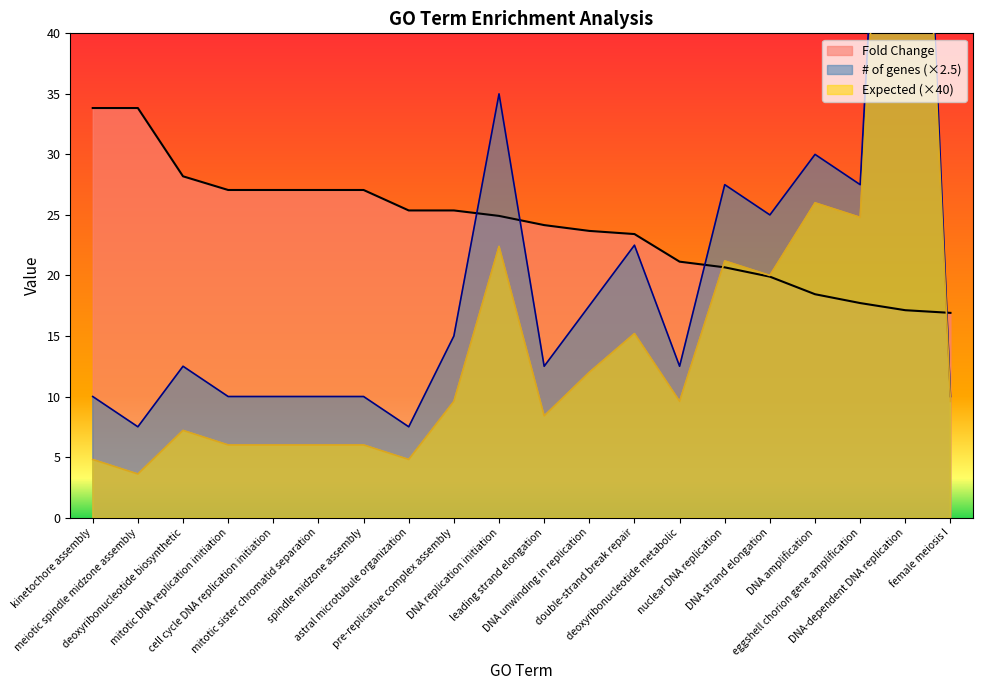

Which series has the widest spread of values?

# of genes